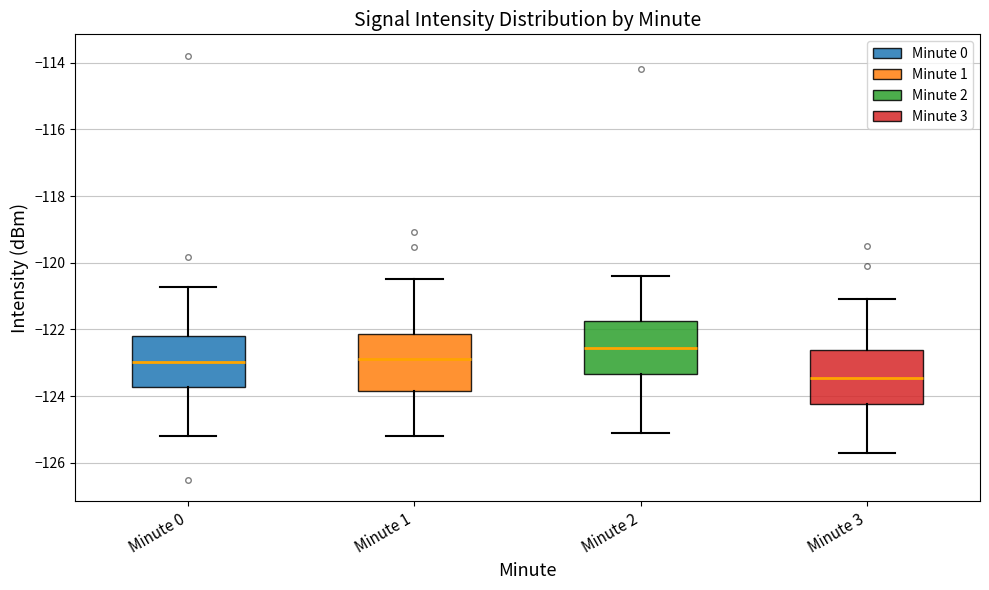

Reading left to right, read every box against the y-axis: the position of its median line, the range the box covers, and the ends of its whiskers. The values are not printed on the chart, so give them approximately, as read against the axis.

Minute 0: median -123.0, box -123.8 to -122.2, whiskers -125.2 to -120.8
Minute 1: median -122.8, box -123.8 to -122.2, whiskers -125.2 to -120.4
Minute 2: median -122.6, box -123.4 to -121.8, whiskers -125.0 to -120.4
Minute 3: median -123.4, box -124.2 to -122.6, whiskers -125.6 to -121.0